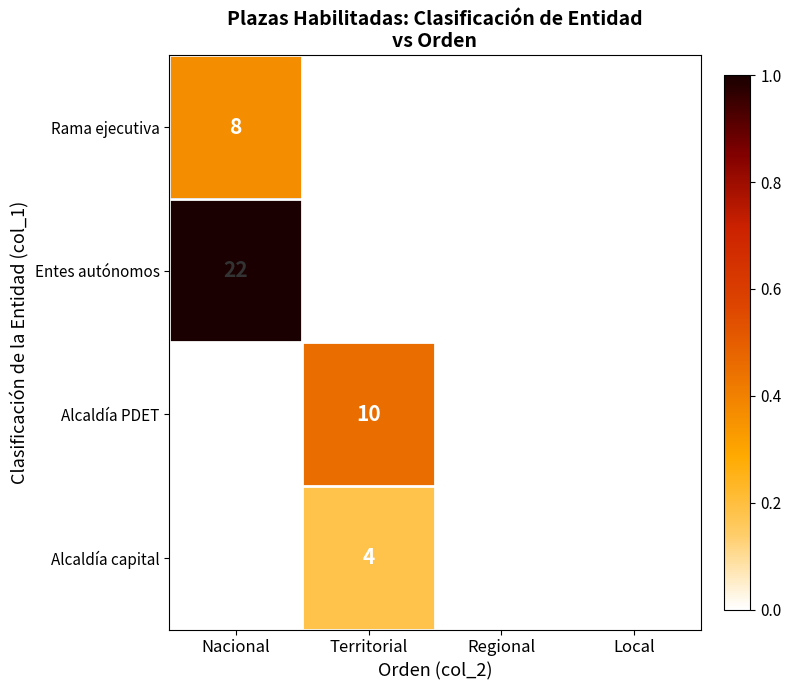

The Alcaldía PDET series shows 0 at Nacional. True or false?

True